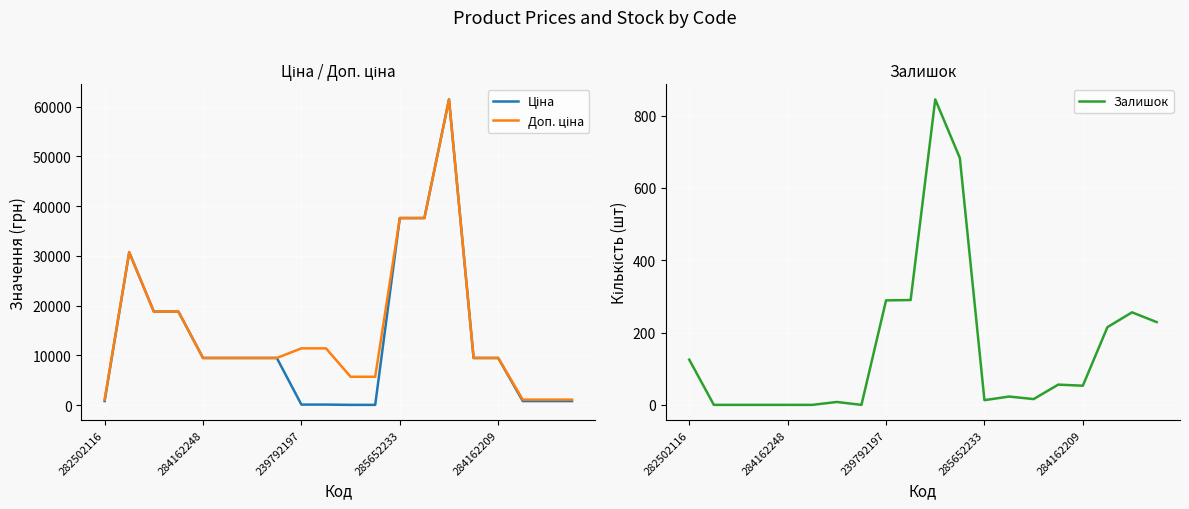

True or false: Залишок has a value of 13 at 285652233.

True